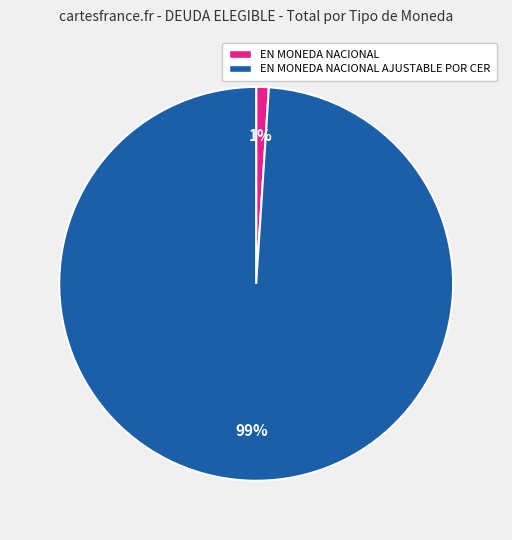

How many slices are in this pie chart?

2